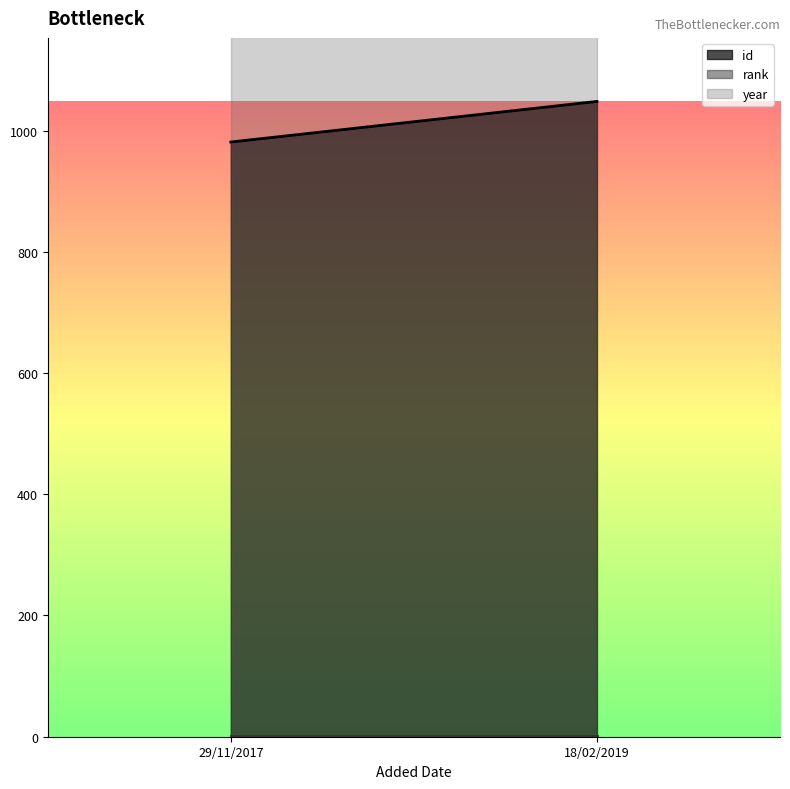

At how many categories does at least one series exceed 1424?

2